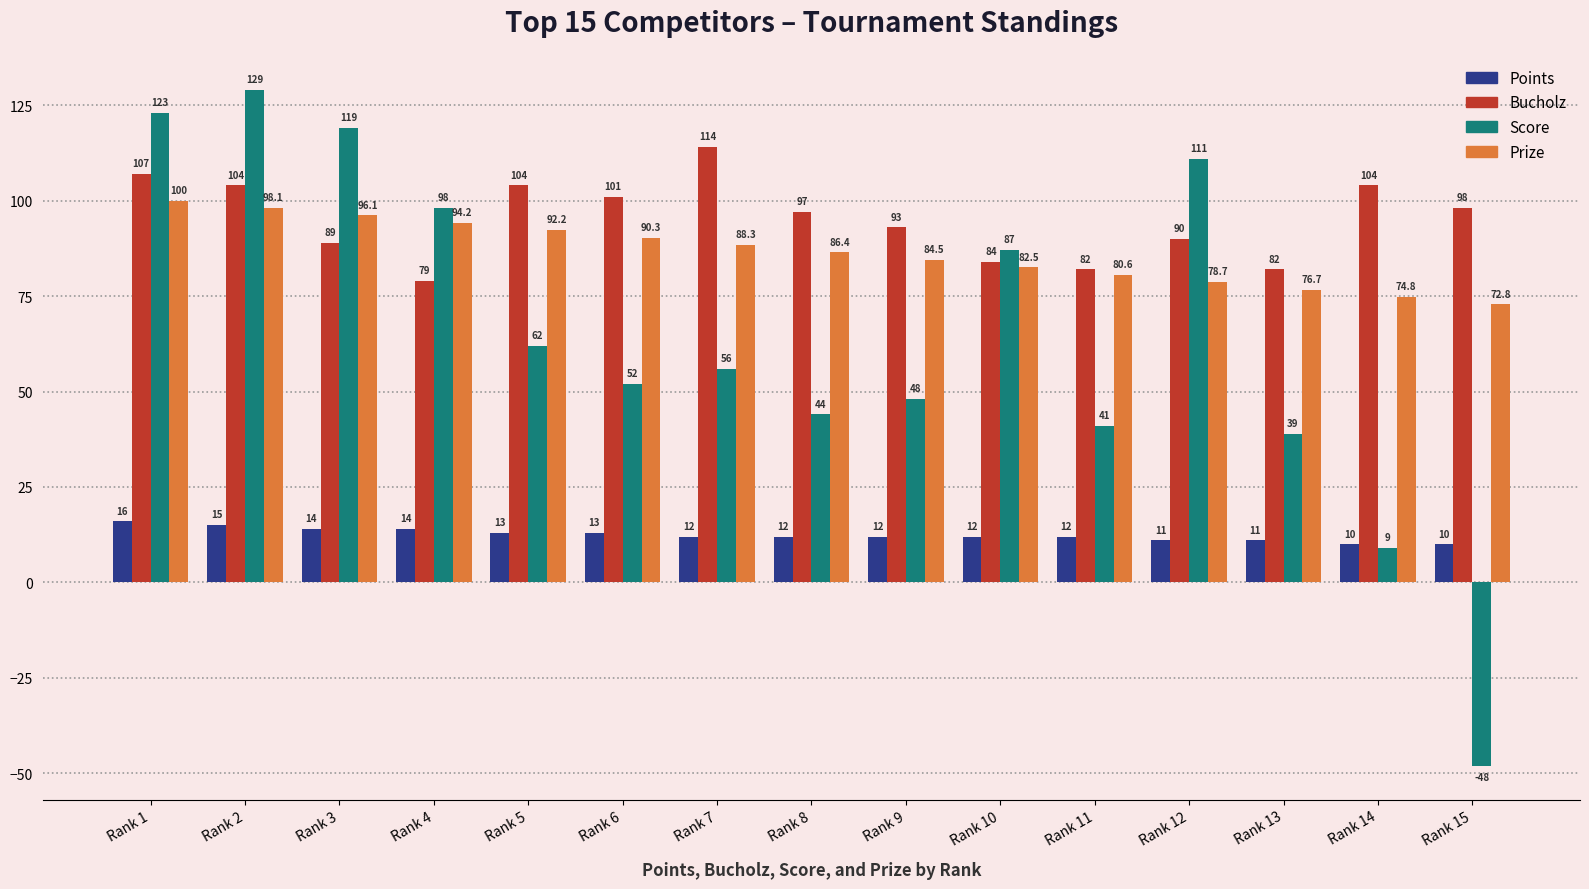

Reading left to right, list all the values displayed in this chart.

Points: 16.0	15.0	14.0	14.0	13.0	13.0	12.0	12.0	12.0	12.0	12.0	11.0	11.0	10.0	10.0
Bucholz: 107.0	104.0	89.0	79.0	104.0	101.0	114.0	97.0	93.0	84.0	82.0	90.0	82.0	104.0	98.0
Score: 123.0	129.0	119.0	98.0	62.0	52.0	56.0	44.0	48.0	87.0	41.0	111.0	39.0	9.0	-48.0
Prize: 100.0	98.1	96.1	94.2	92.2	90.3	88.3	86.4	84.5	82.5	80.6	78.7	76.7	74.8	72.8